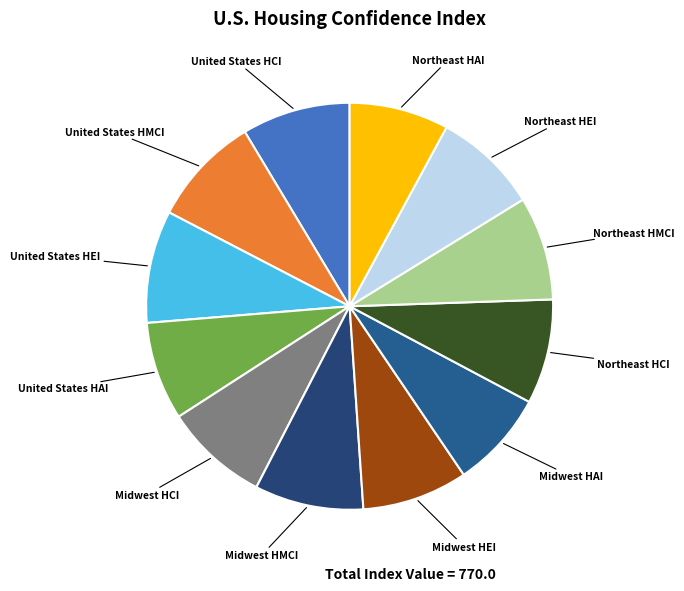

How many slices are in this pie chart?

12